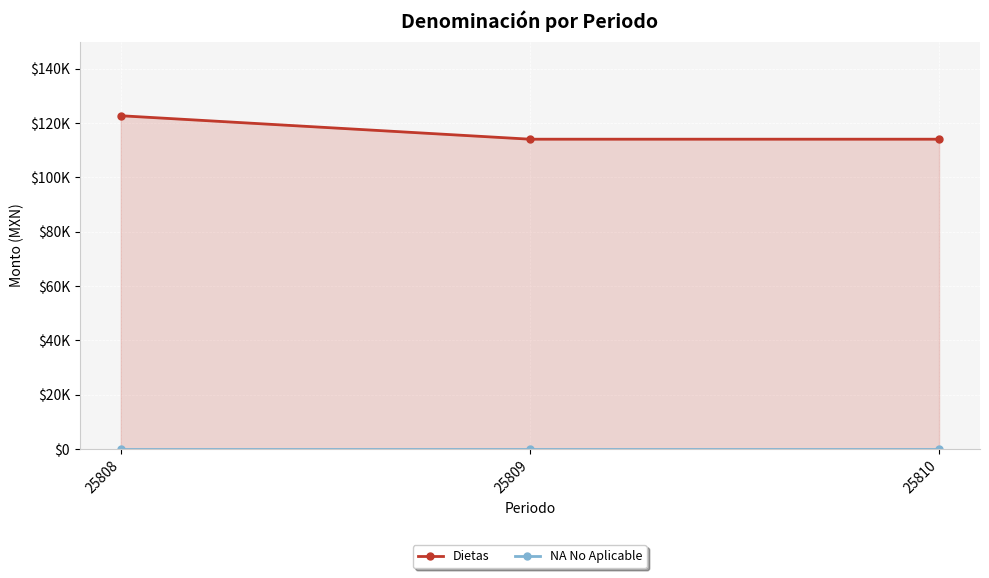

The value of Dietas at 25809 is 114069.8. True or false?

True